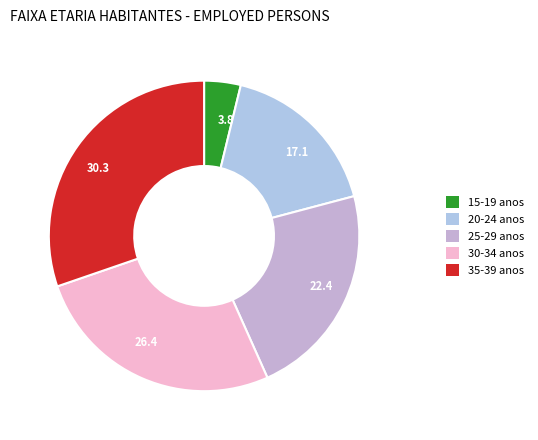

To the nearest percent, what portion does 15-19 represent?

4%